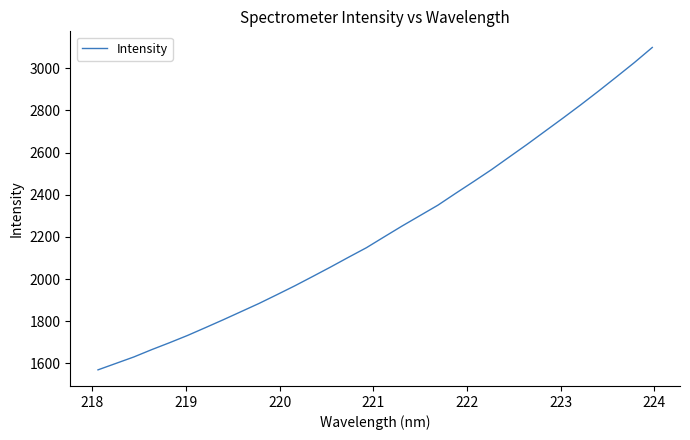

What is the maximum value shown in the chart?

3098.8